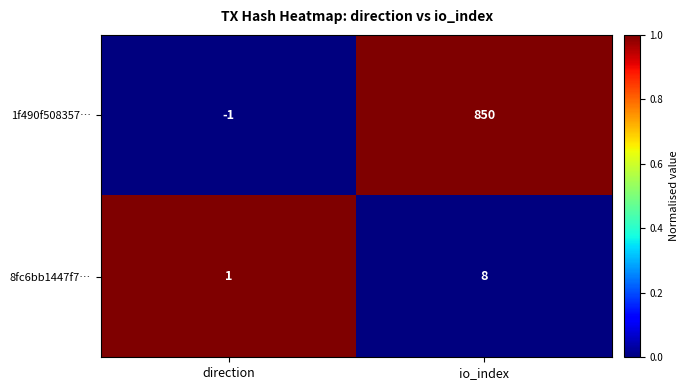

Rank the series by their maximum value, from lowest to highest.

8fc6bb1447f7…, 1f490f508357…